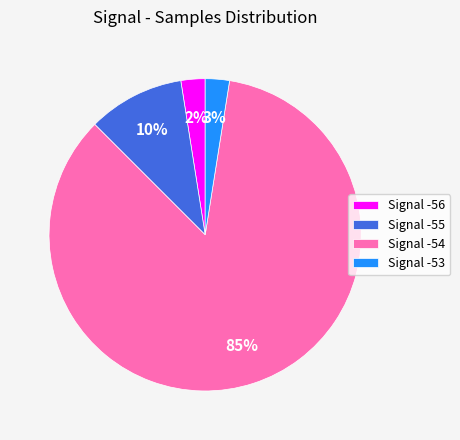

Which category has the biggest portion of the pie?

Signal -54